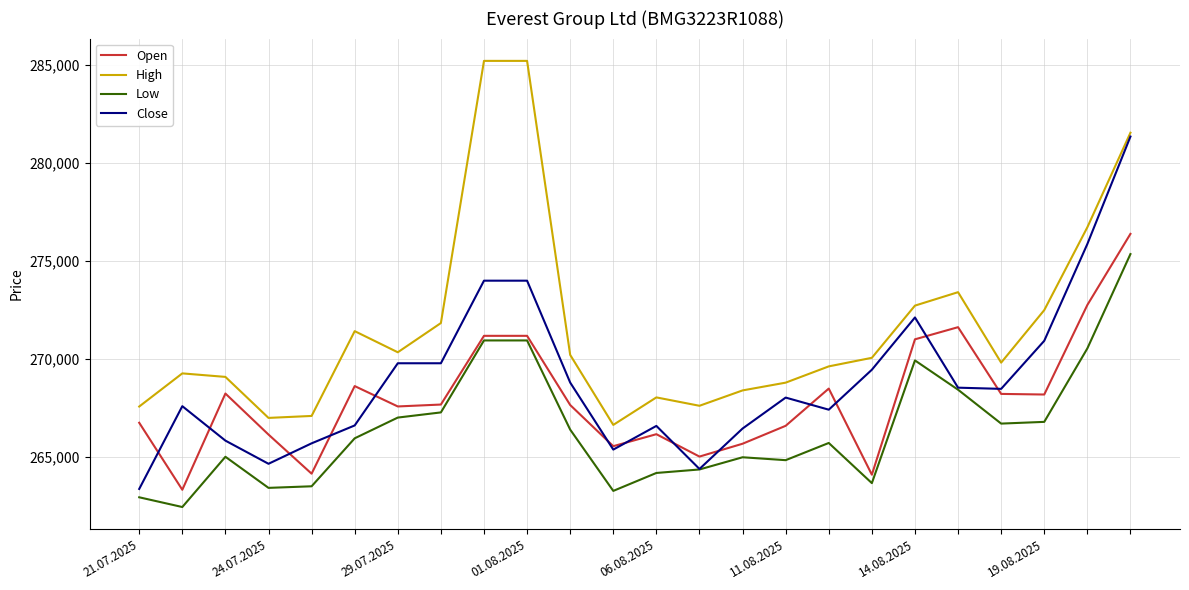

Which series has the largest total across all categories?

High